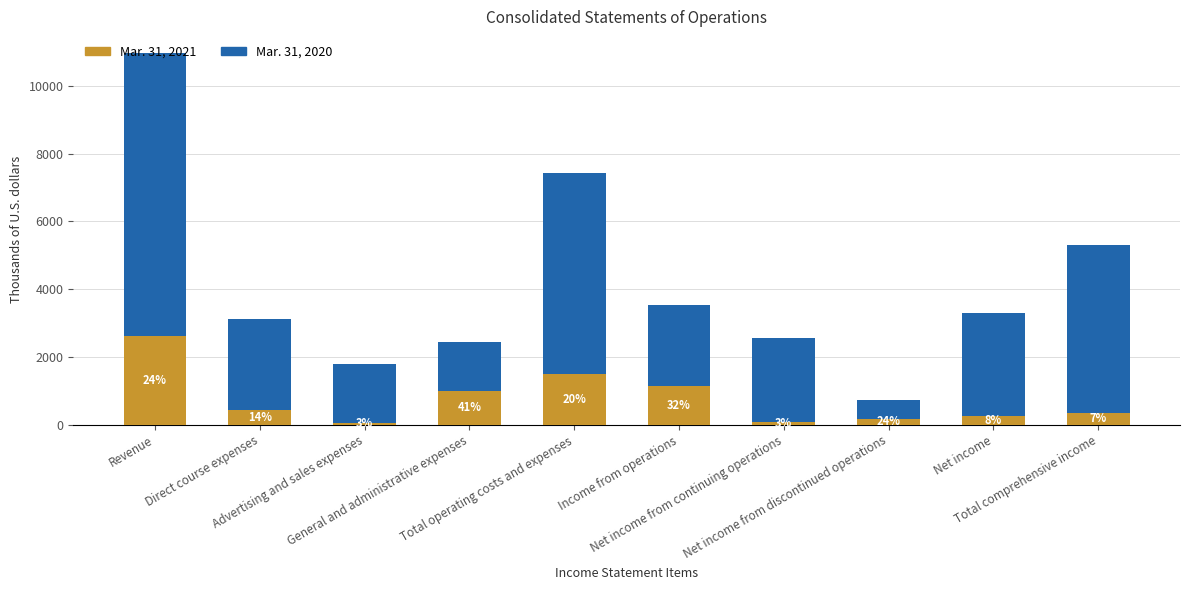

How many bars are there in total?

10